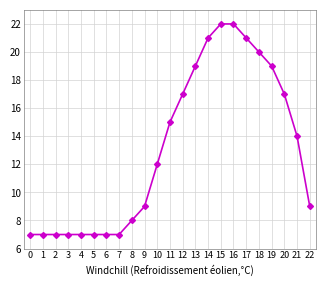

What is the ratio of the value at 5 to the value at 14?

0.3